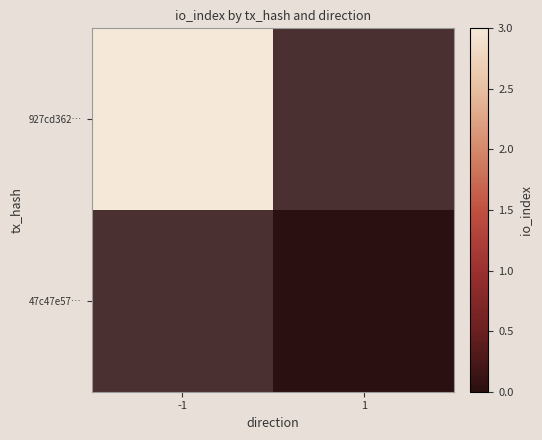

Which label corresponds to the smallest value in the chart?

1